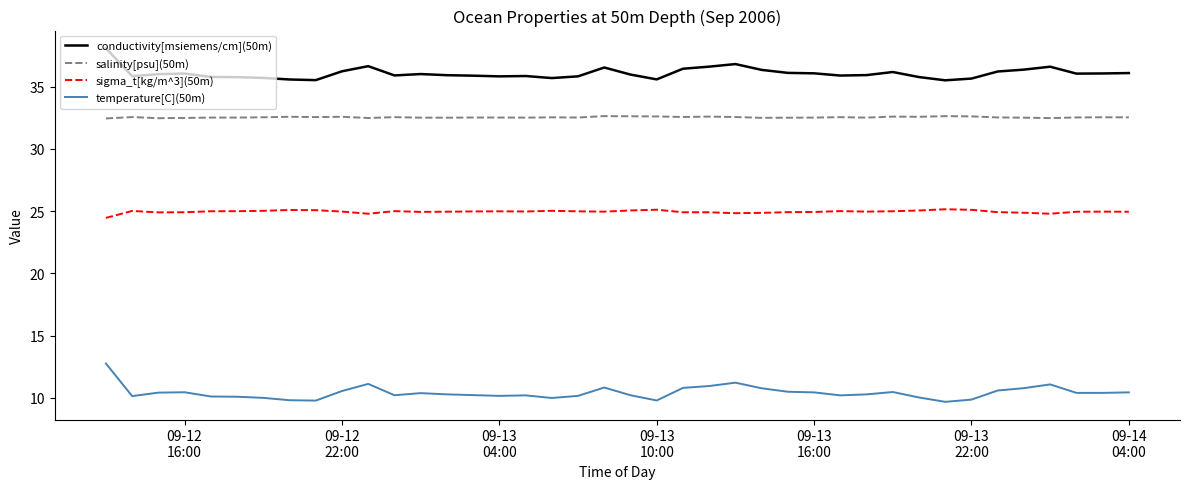

True or false: sigma_t[kg/m^3](50m) and temperature[C](50m) cross at least once.

False